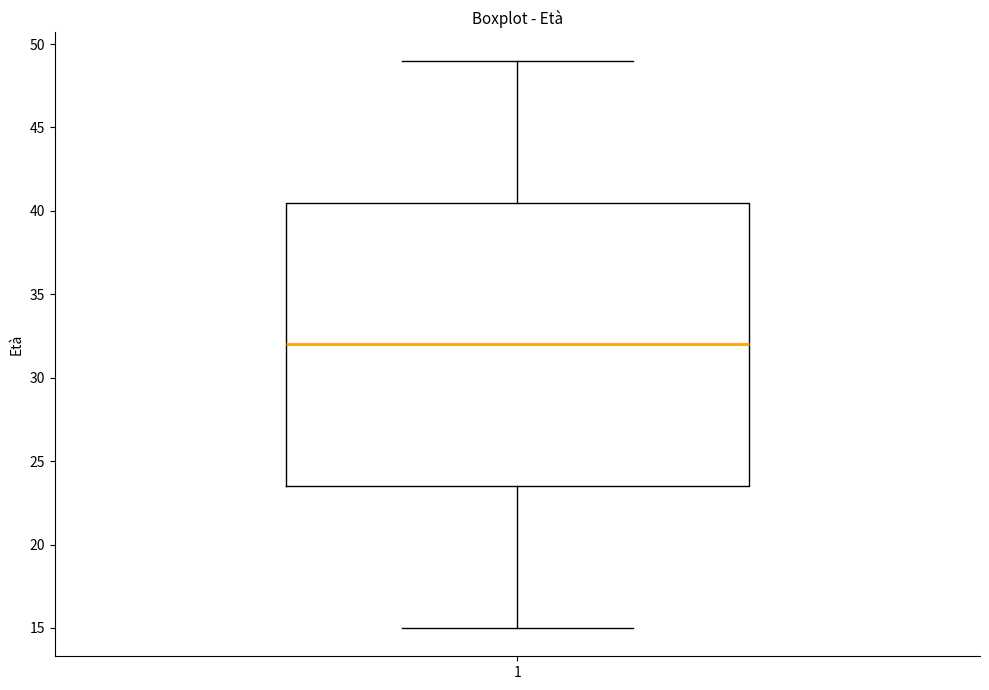

Where is the upper edge of the box at x = 1 on the y-axis? The values are not printed on the chart, so give them approximately, as read against the axis.

40.5